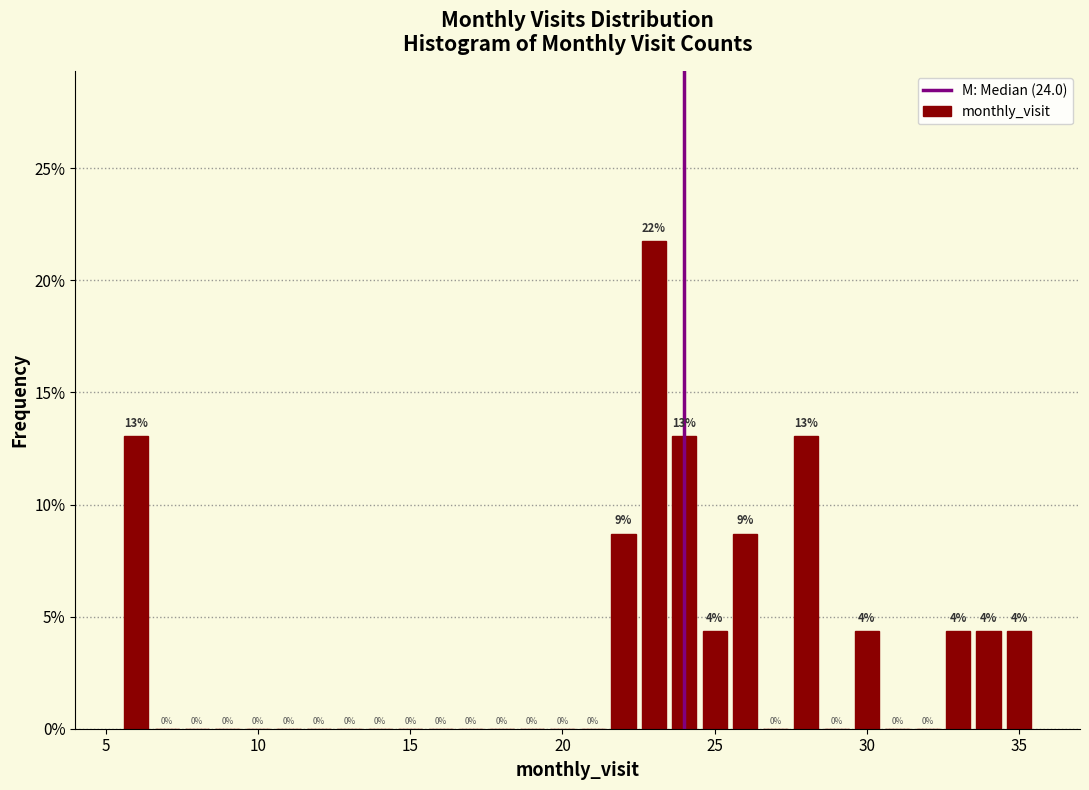

Read against the x-axis, roughly where is the centre of the tallest bar?

23.0